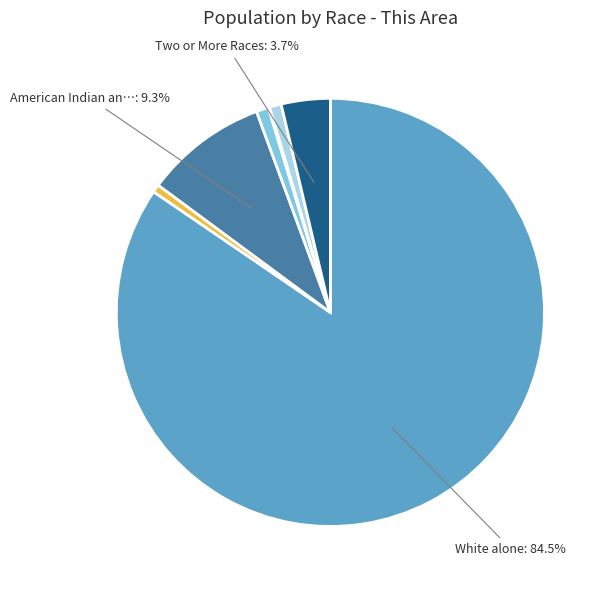

Rank the categories by value from lowest to highest.

Native Hawaiian and Other Pacific Islander, Black or African American alone, Some Other Race alone, Asian alone, Two or More Races, American Indian and Alaska Native, White alone